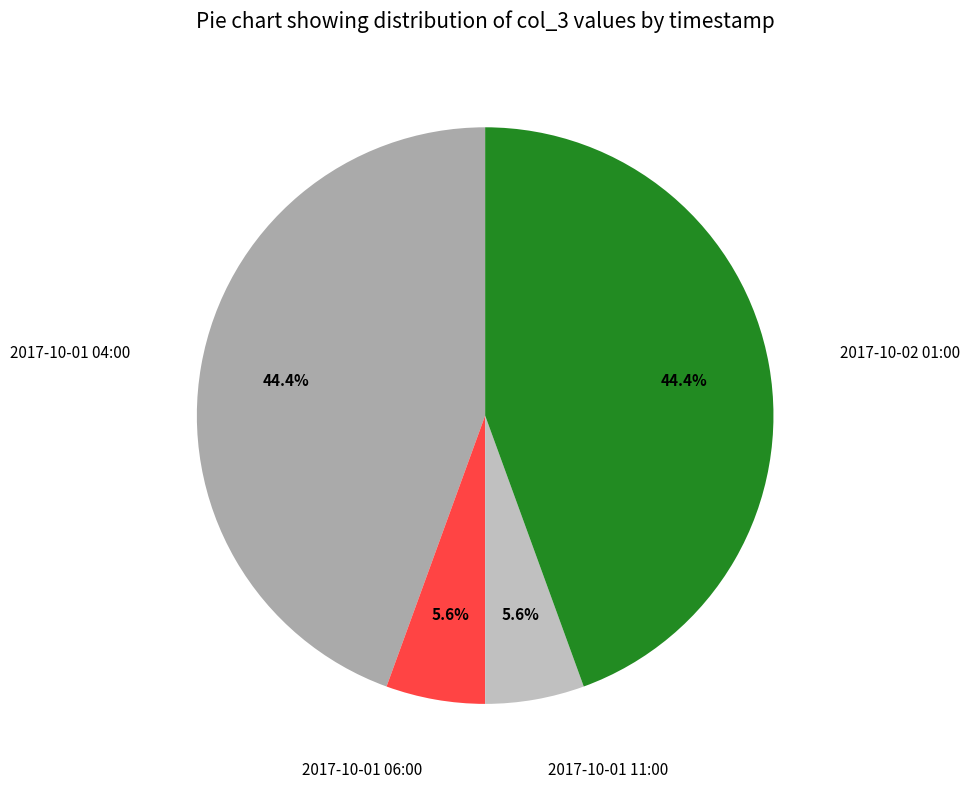

To the nearest percent, what is the combined percentage of 2017-10-01 11:00 and 2017-10-01 06:00?

11%